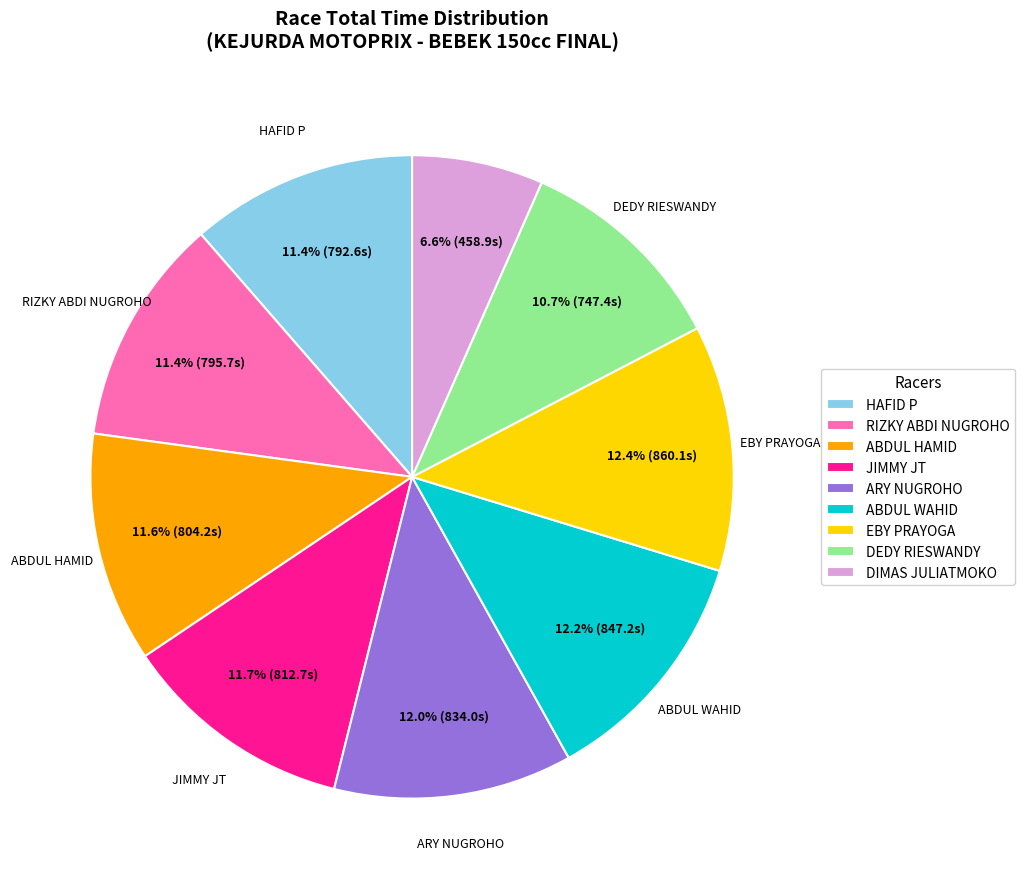

Approximately how many times larger is the value at ARY NUGROHO compared to ABDUL WAHID?

1.0